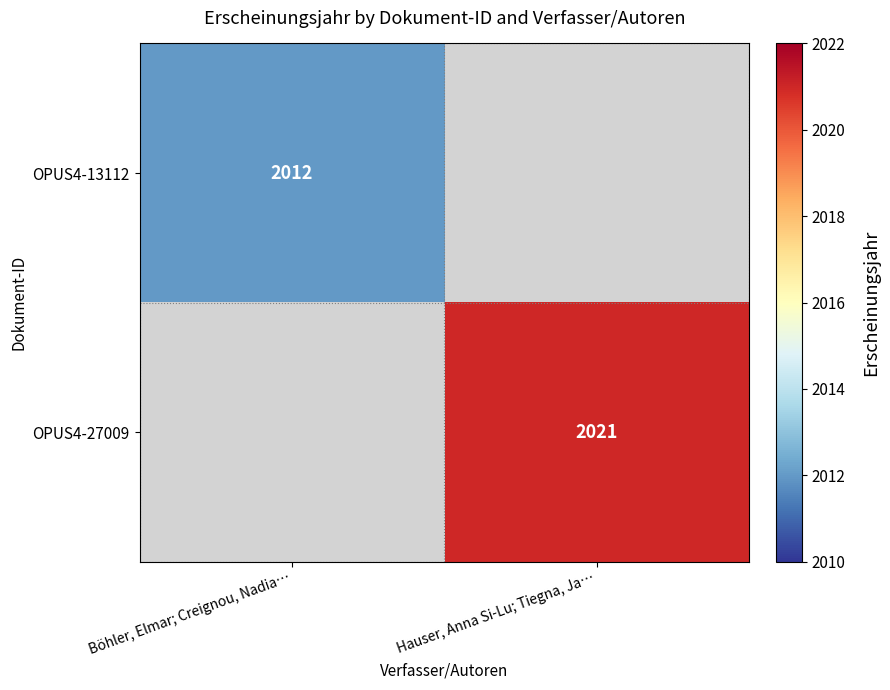

What is the minimum value shown in the chart?

2012.0